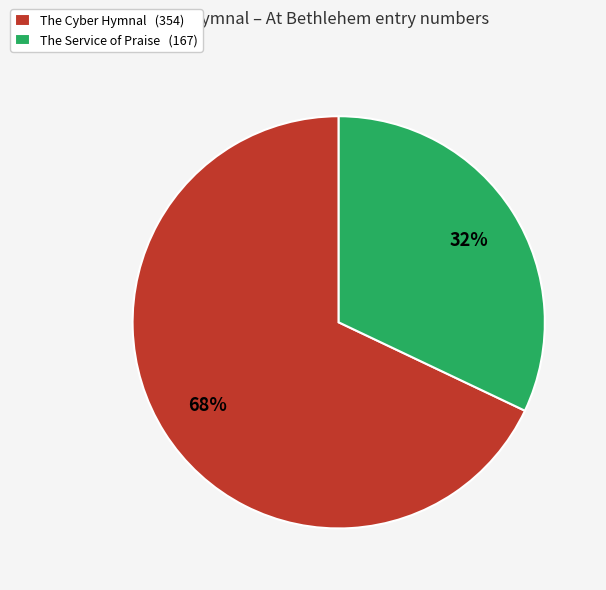

Which has a higher value, The Cyber Hymnal (354) or The Service of Praise (167)?

The Cyber Hymnal (354)